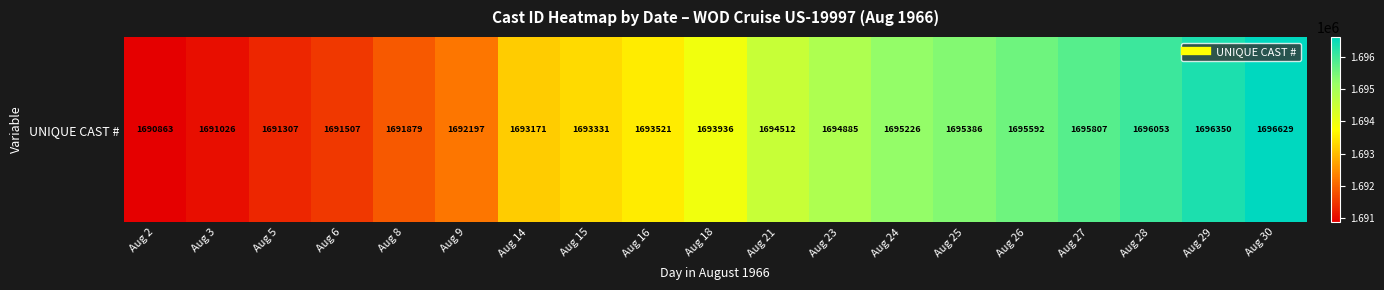

Which has a higher value, Aug 5 or Aug 30?

Aug 30